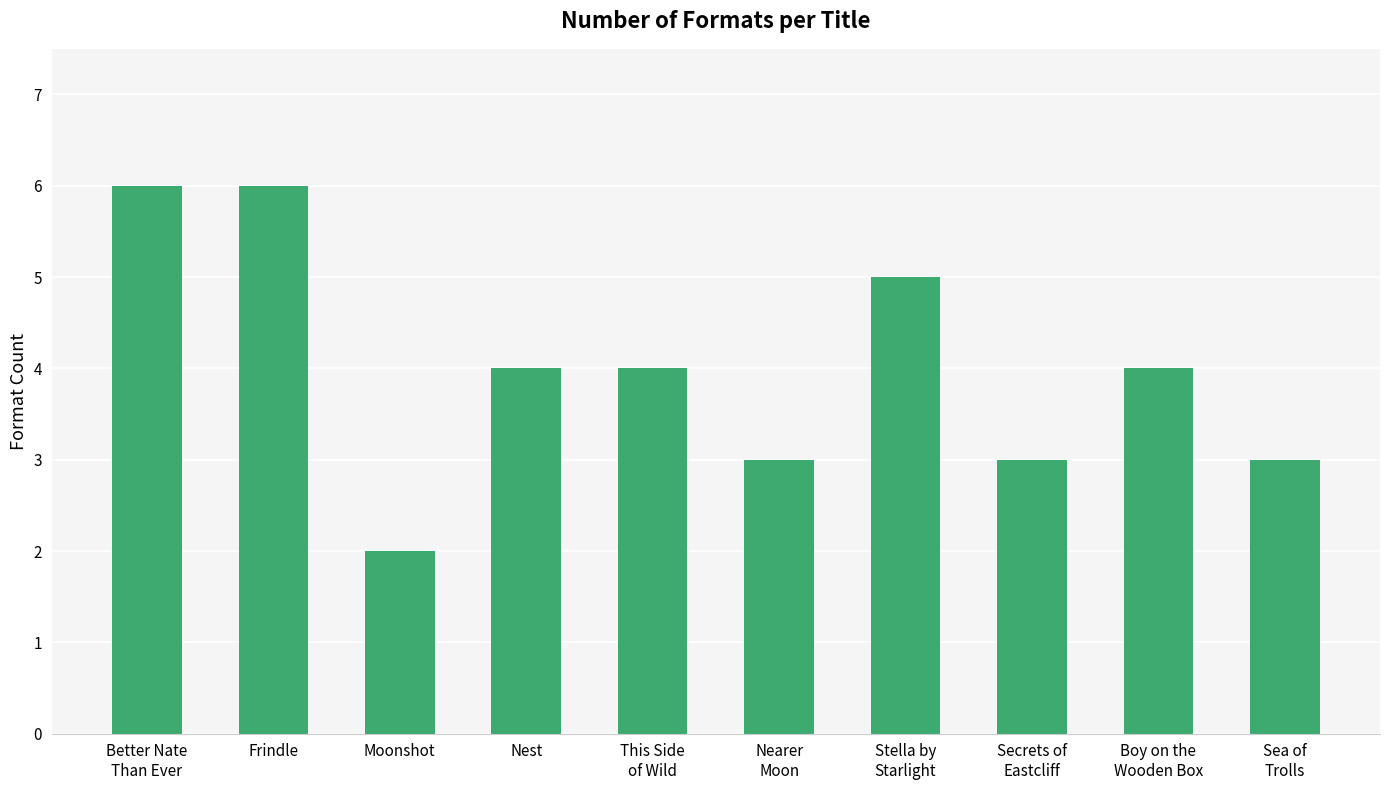

True or false: the data shows 3 at Stella by
Starlight.

False